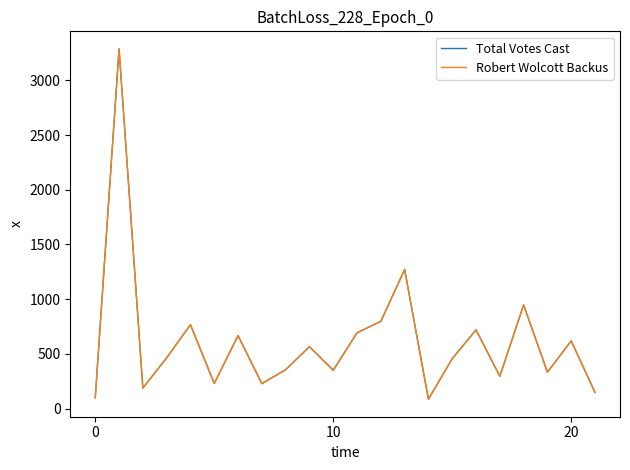

Does the chart display data point markers on the line(s)?

No